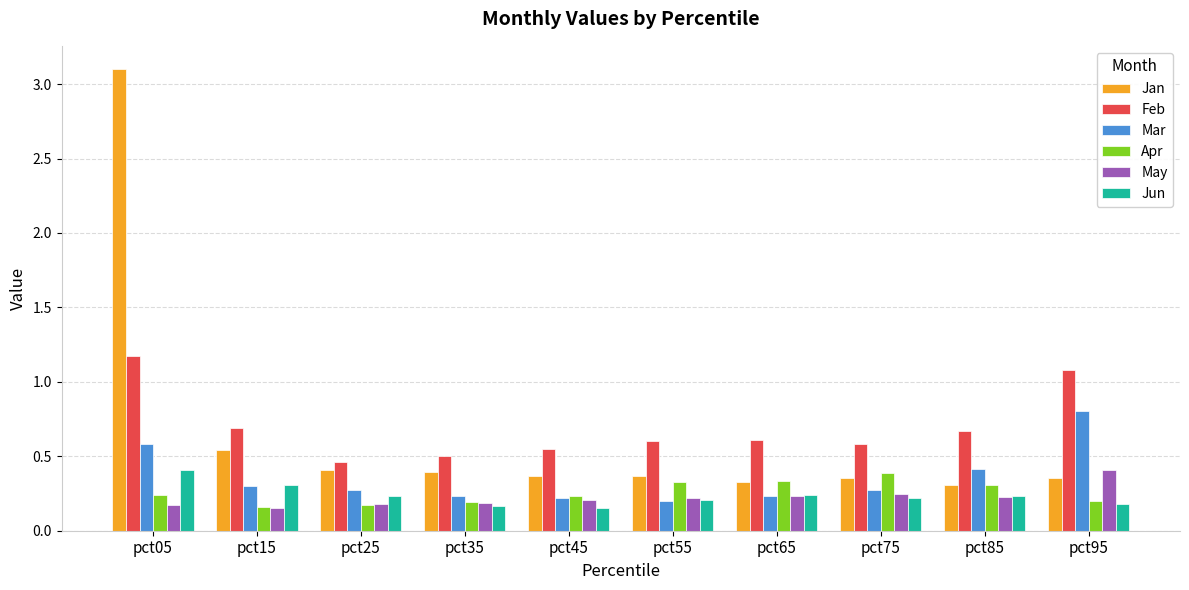

How many groups of bars are there?

10